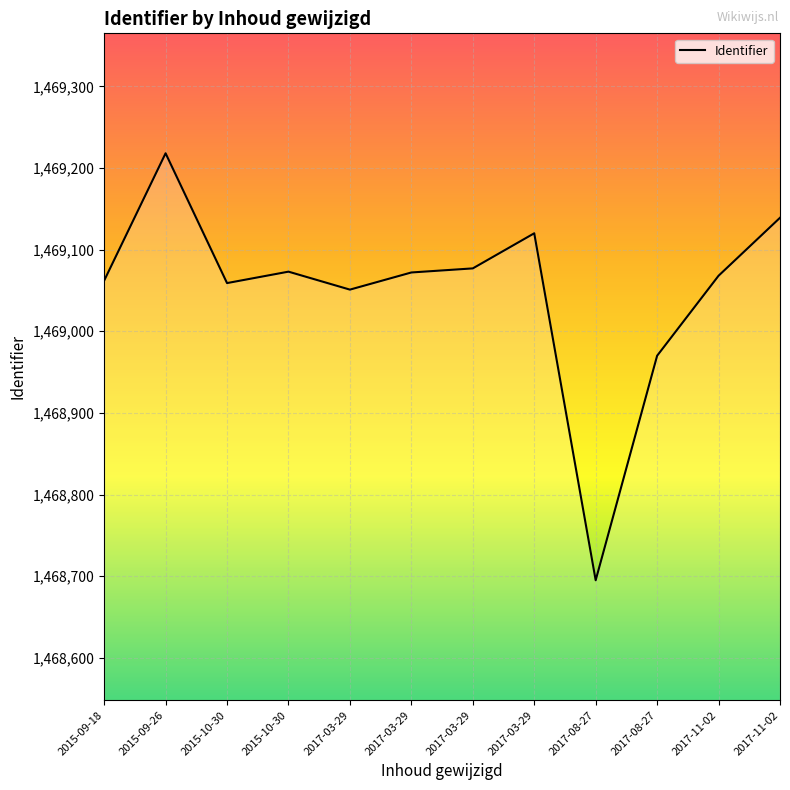

How many interior local peaks (higher than both neighbors) does the data have?

3